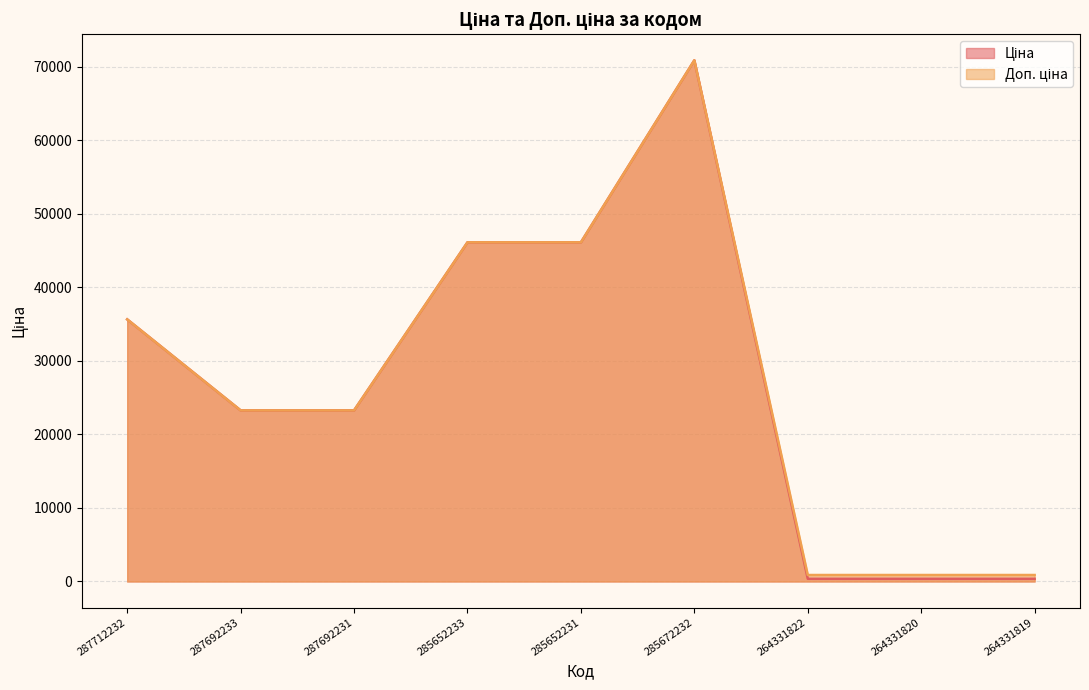

The value of Ціна at 285652231 is 46143.9. True or false?

True